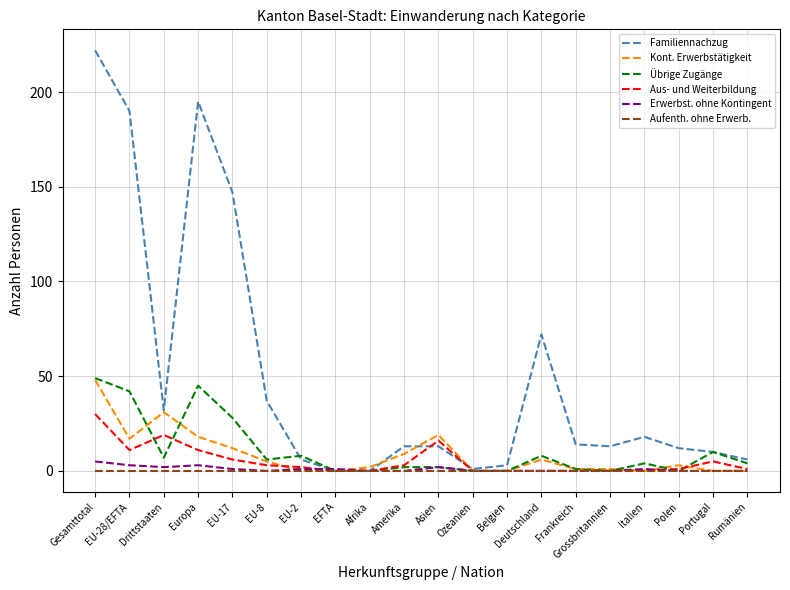

Is this an area chart (filled region under the line)?

No